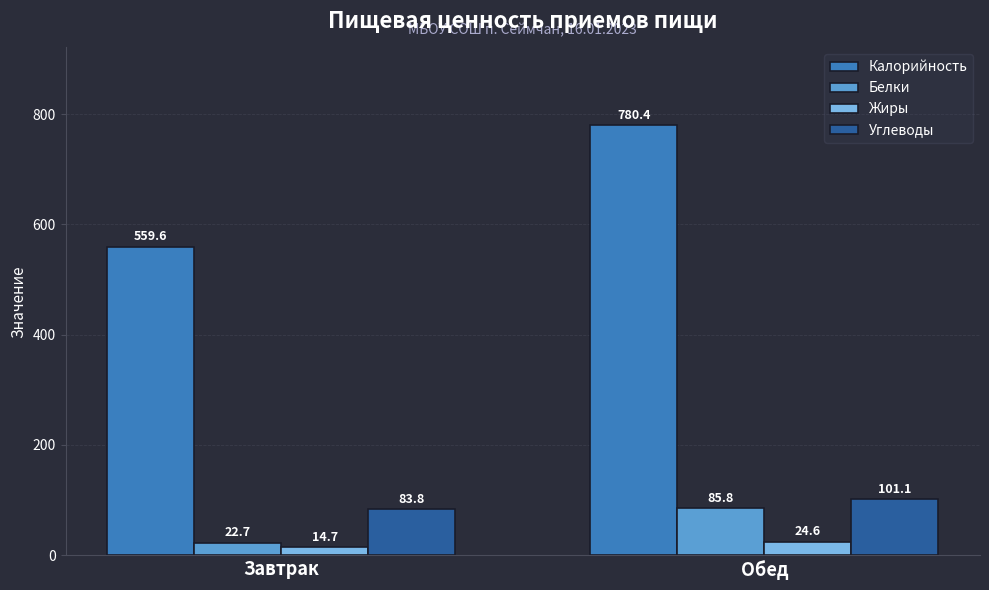

Reading left to right, list all the values displayed in this chart.

Калорийность: Завтрак=559.6	Обед=780.4
Белки: Завтрак=22.7	Обед=85.8
Жиры: Завтрак=14.7	Обед=24.6
Углеводы: Завтрак=83.8	Обед=101.1